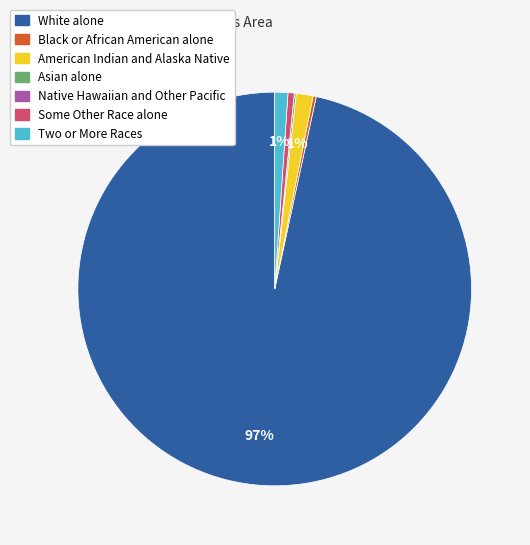

Does any single category account for the majority?

Yes